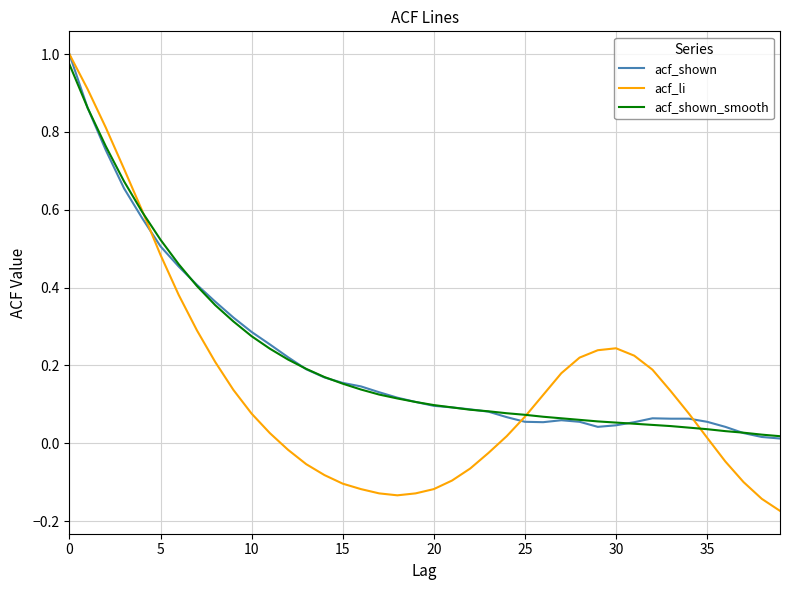

Which series has the widest spread of values?

acf_li